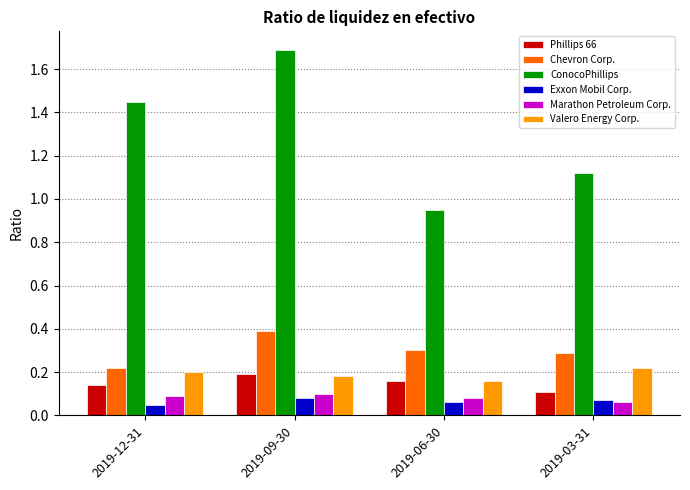

Which series has the widest spread of values?

ConocoPhillips